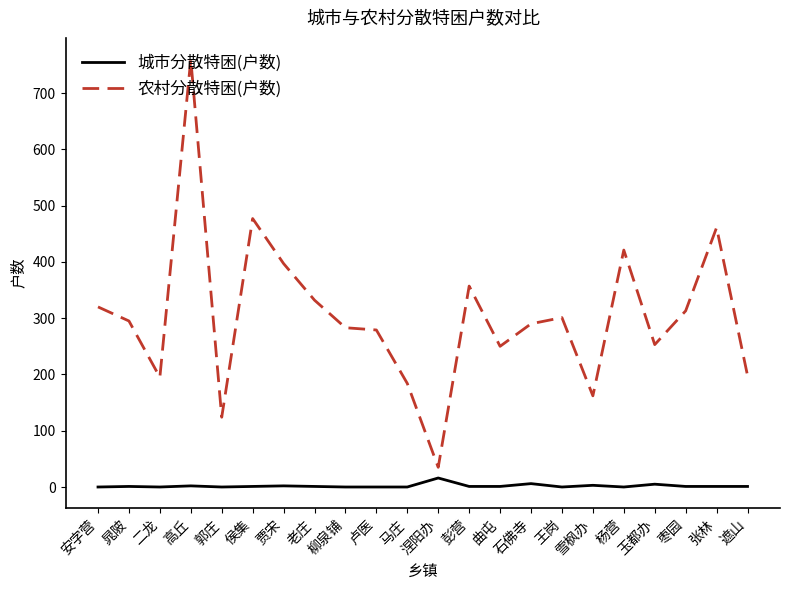

What is the minimum value for 农村分散特困(户数)?

35